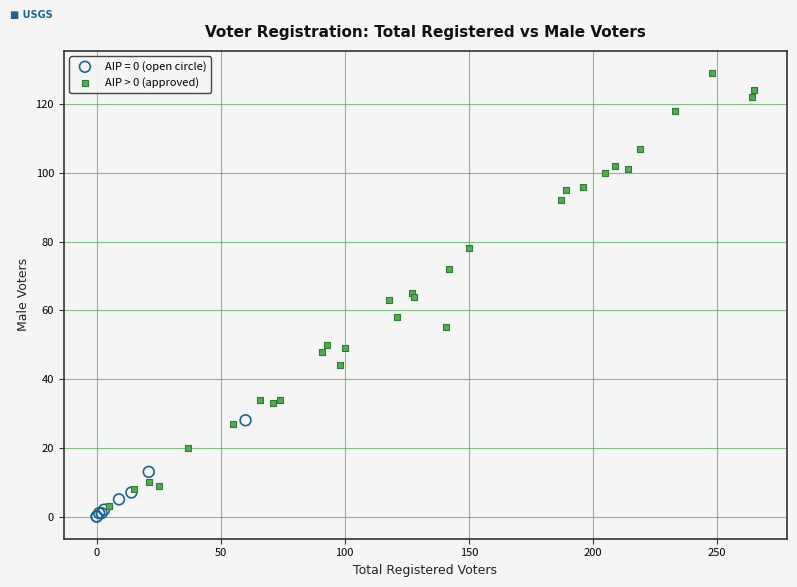

Which series has the largest Y range (max minus min)?

AIP > 0 (approved)